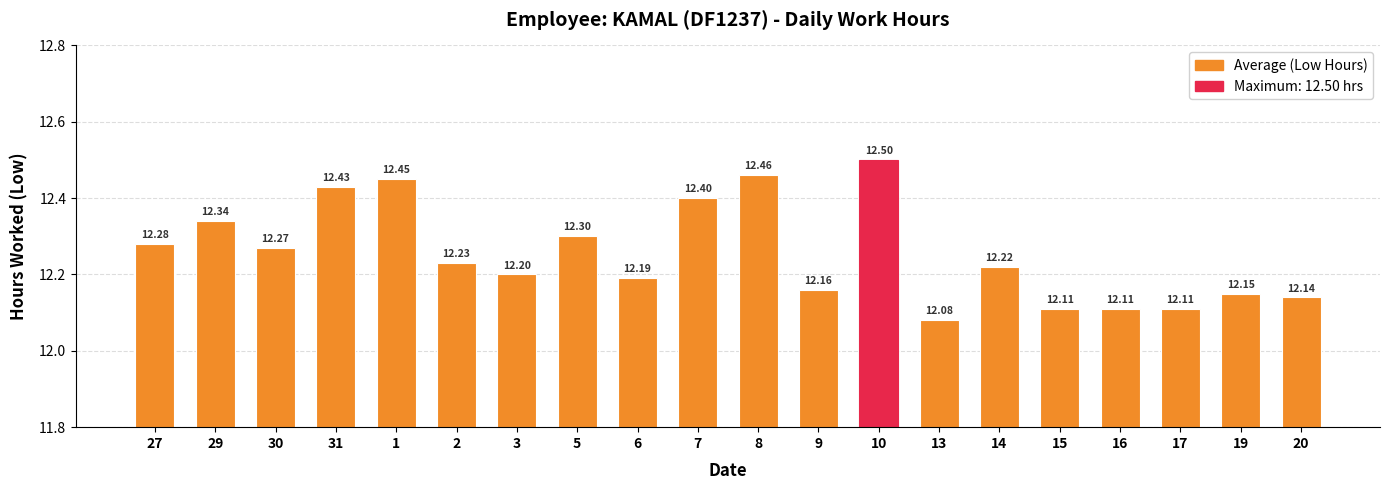

What is the sum of all values?

245.1